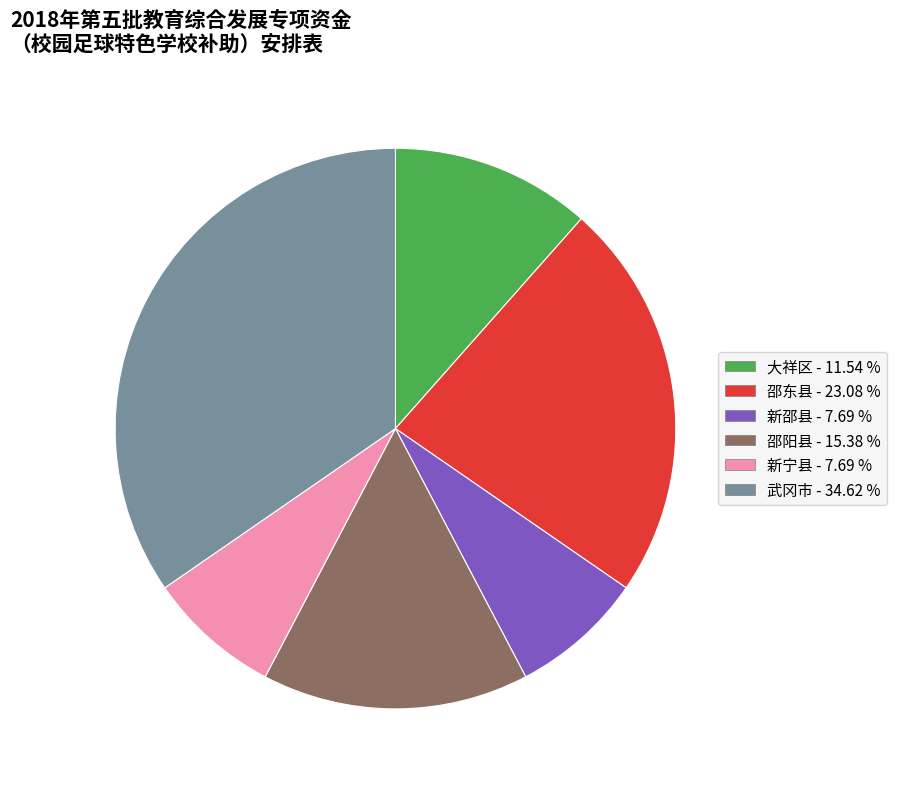

Does 新邵县 account for over 50% of the chart?

No